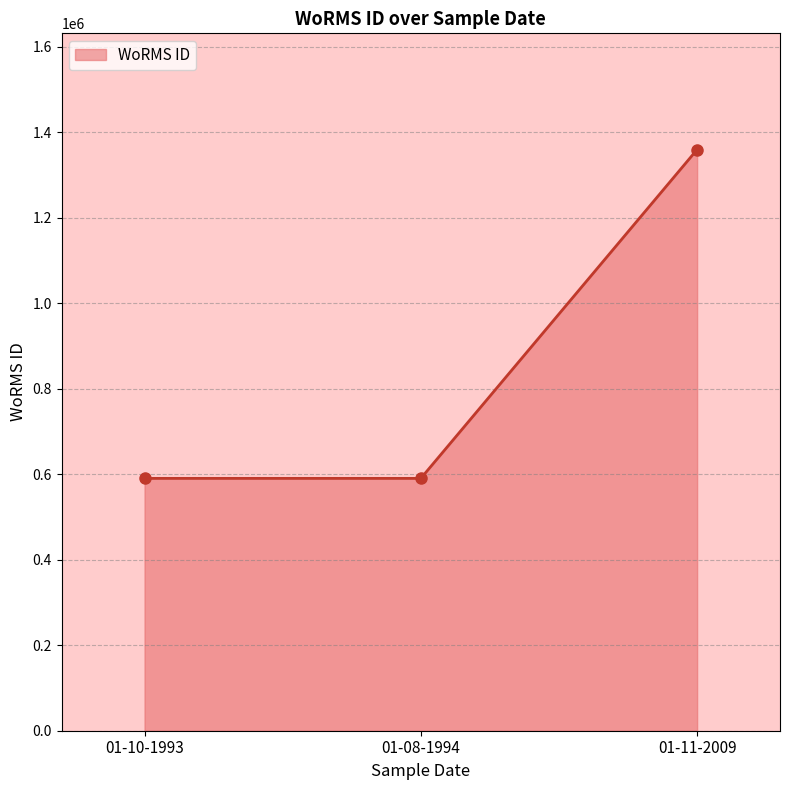

How many lines are shown in the chart?

1